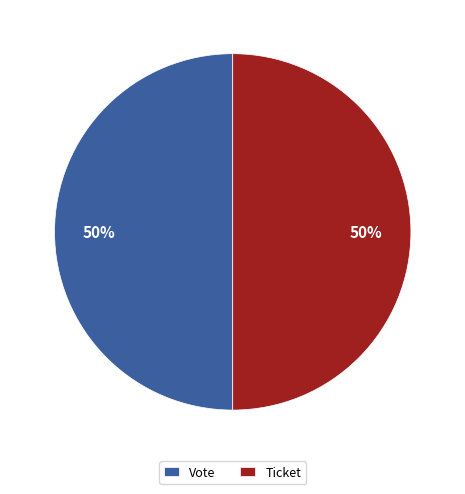

What is the ratio of the value at Vote to the value at Ticket?

1.0